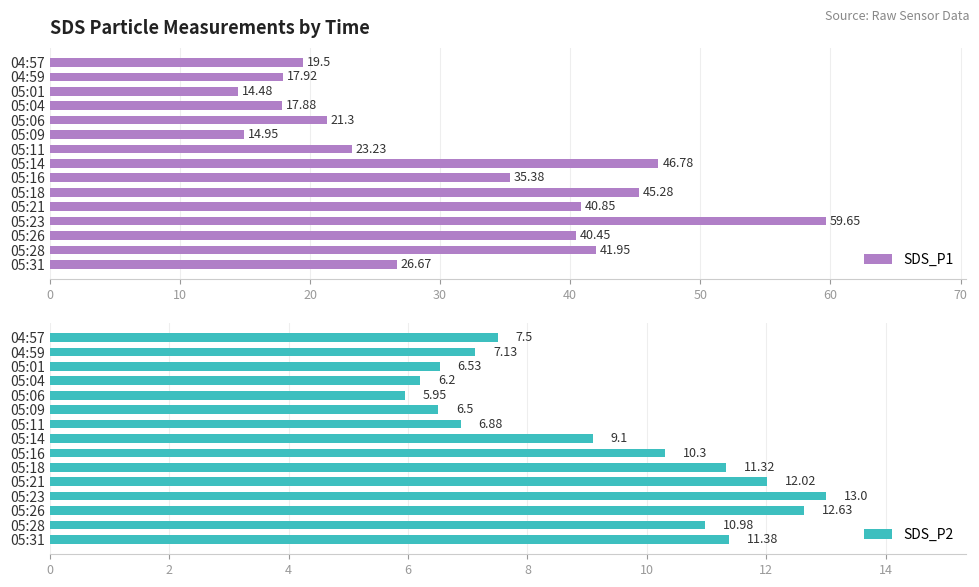

List the labels in order of SDS_P1 value, largest first.

05:23, 05:14, 05:18, 05:28, 05:21, 05:26, 05:16, 05:31, 05:11, 05:06, 04:57, 04:59, 05:04, 05:09, 05:01